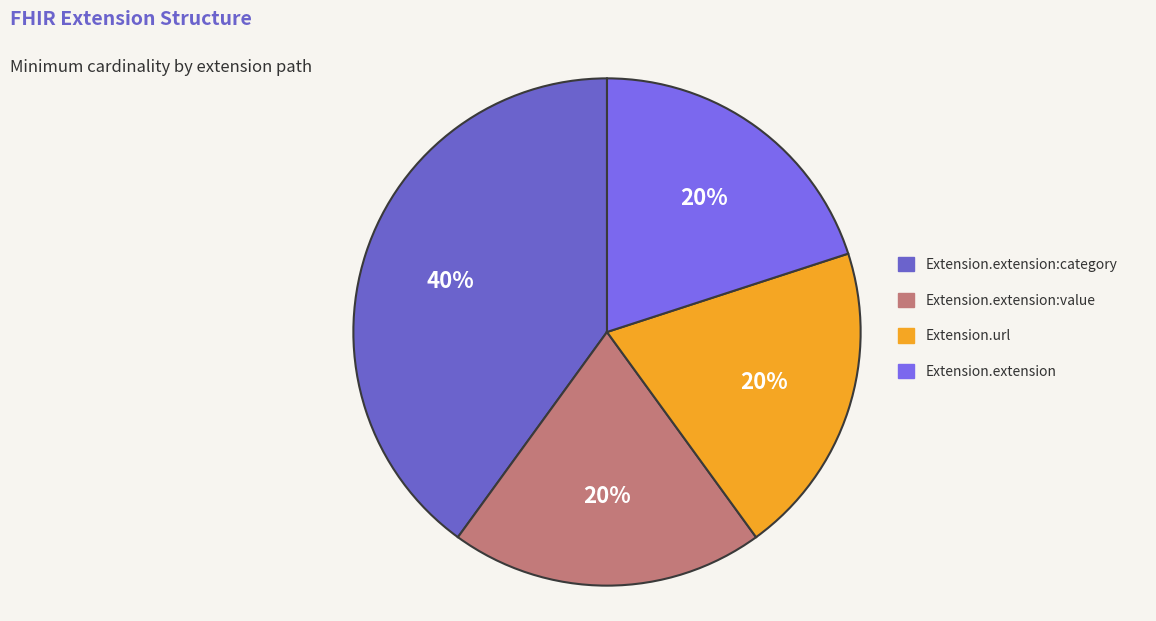

Rank the categories by value from highest to lowest.

Extension.extension:category, Extension.extension:value, Extension.url, Extension.extension